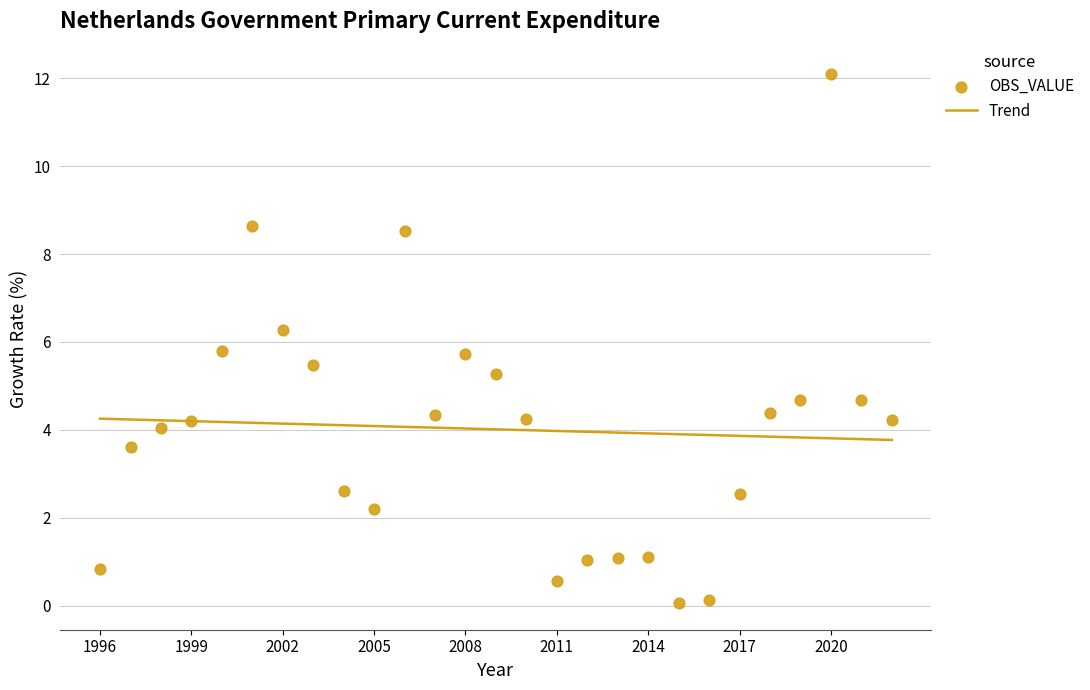

What is the range of X values (max minus min)?

26.0